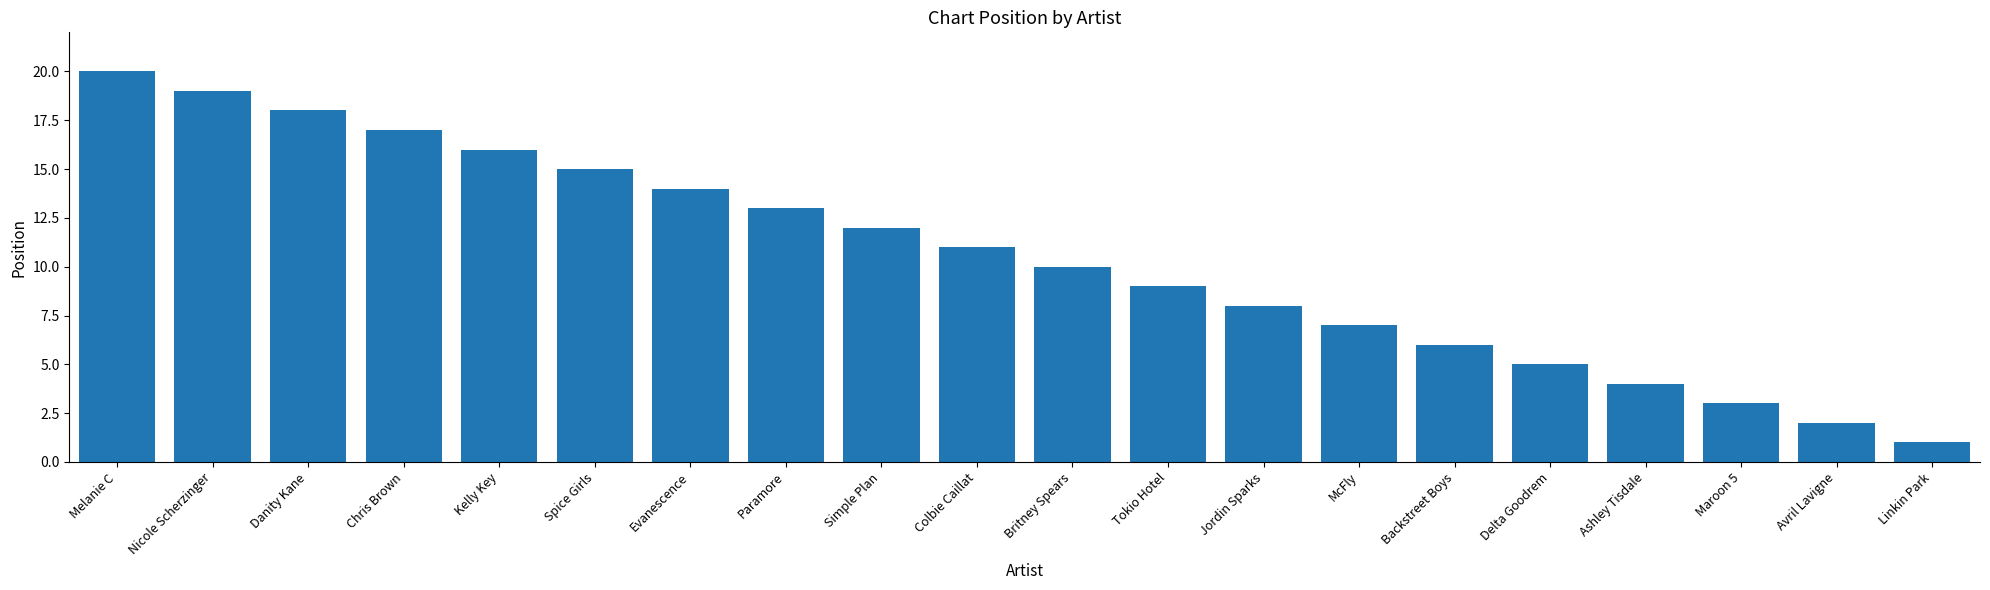

Reading left to right, transcribe all the data shown in this chart.

Melanie C=20	Nicole Scherzinger=19	Danity Kane=18	Chris Brown=17	Kelly Key=16	Spice Girls=15	Evanescence=14	Paramore=13	Simple Plan=12	Colbie Caillat=11	Britney Spears=10	Tokio Hotel=9	Jordin Sparks=8	McFly=7	Backstreet Boys=6	Delta Goodrem=5	Ashley Tisdale=4	Maroon 5=3	Avril Lavigne=2	Linkin Park=1